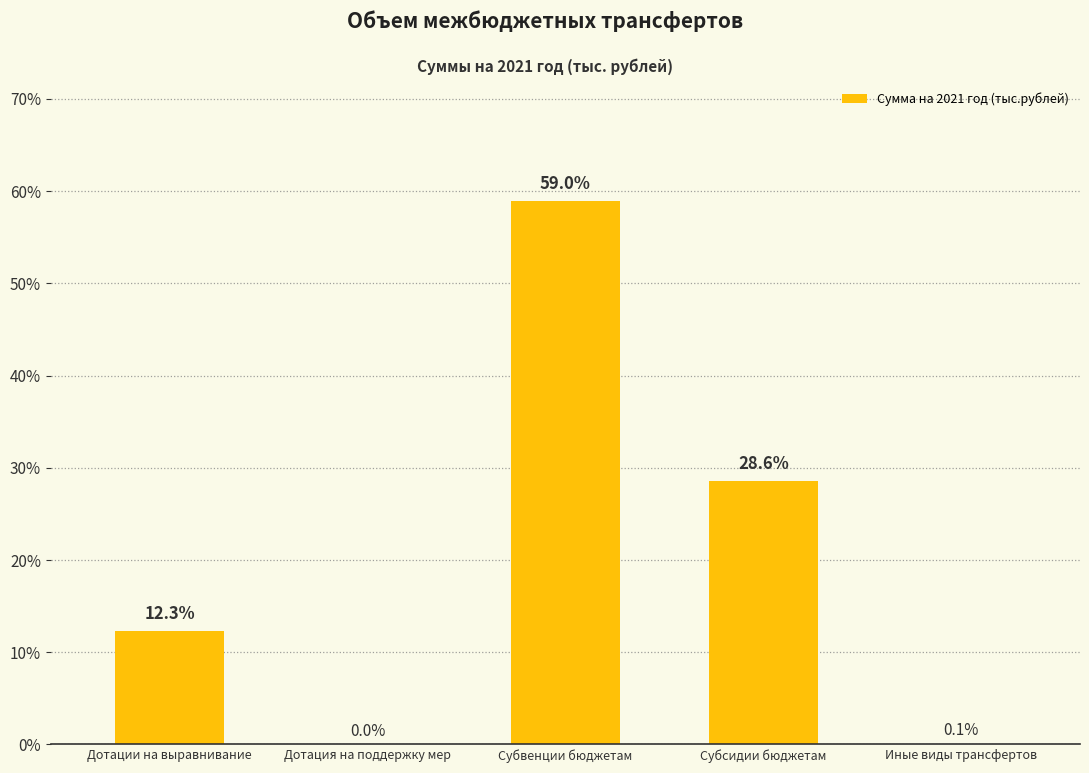

What is the sum of all values?

100.0